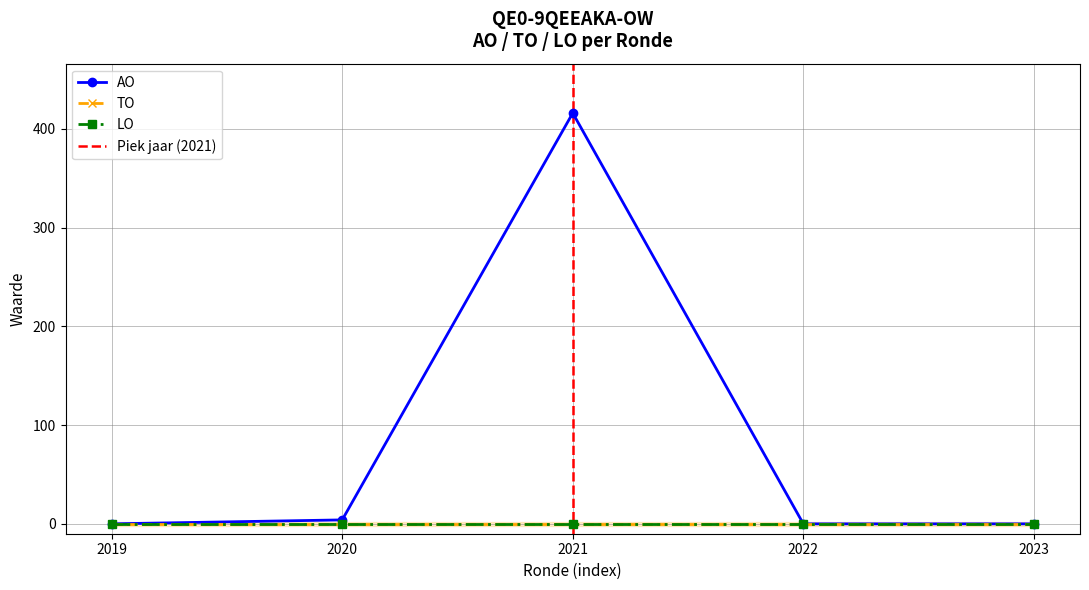

Which series has the widest spread of values?

AO